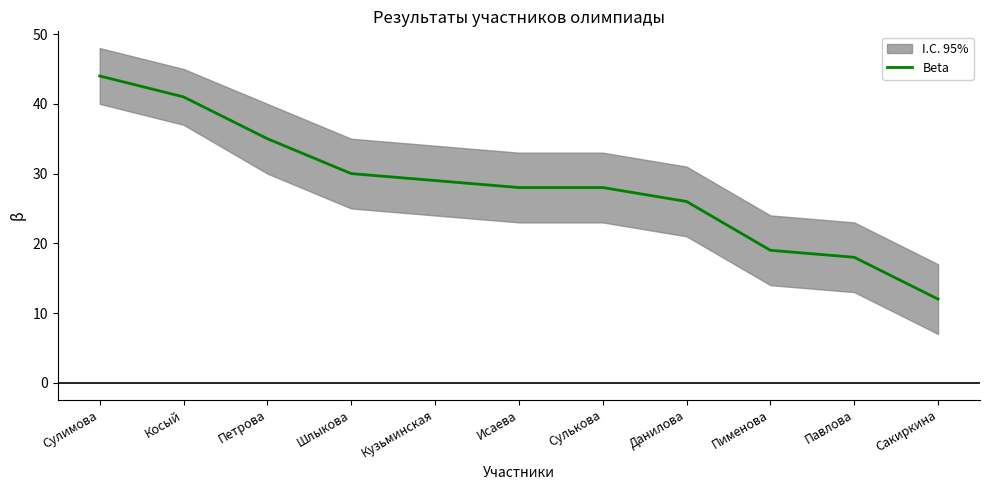

What is the smallest value displayed?

12